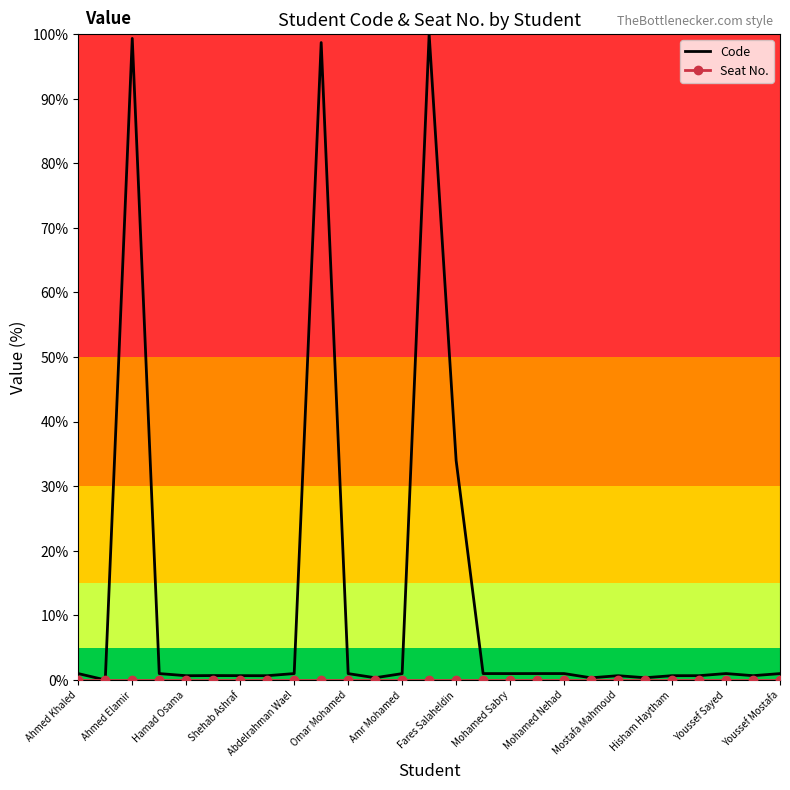

At how many categories does at least one series exceed 87?

3